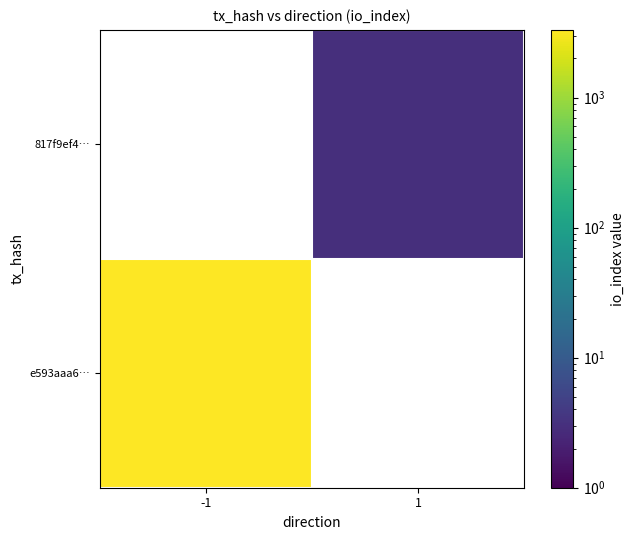

Rank the series by their average value, from lowest to highest.

e593aaa6…, 817f9ef4…